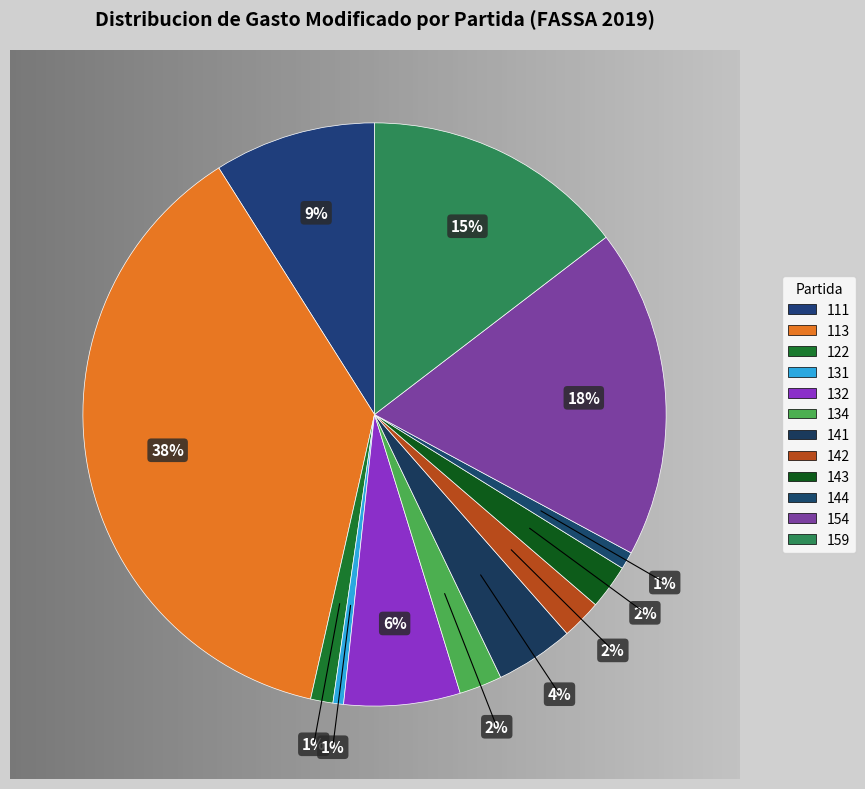

Is the sum of 141 and 154 greater than half?

No